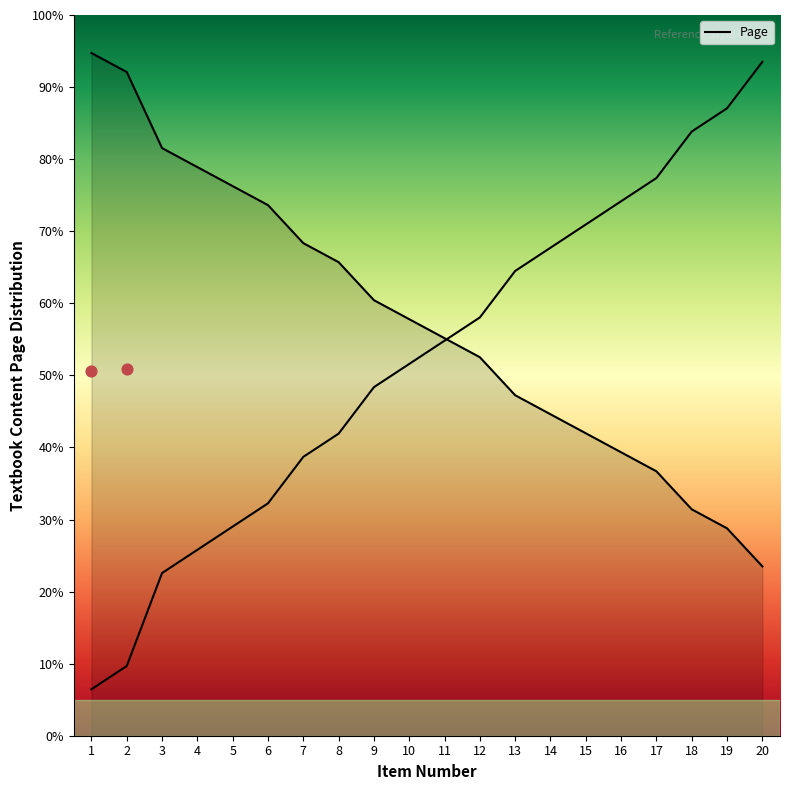

Between 15 and 12, which is larger?

12